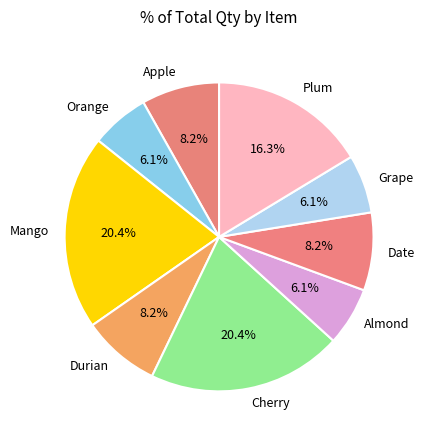

Do Date and Almond together represent more than half of the pie?

No